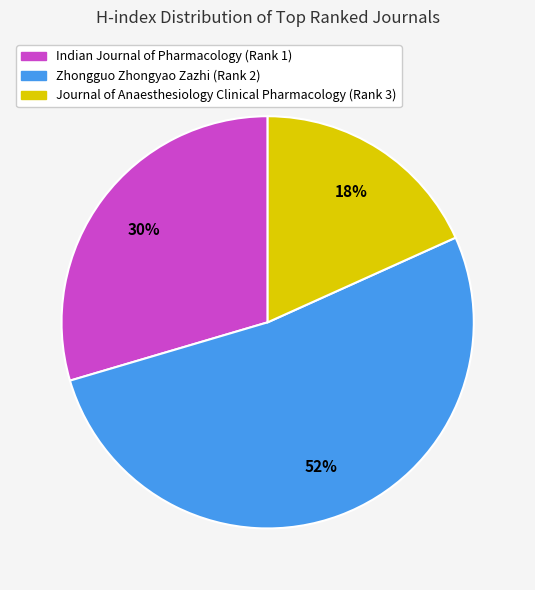

How many segments does this pie chart have?

3